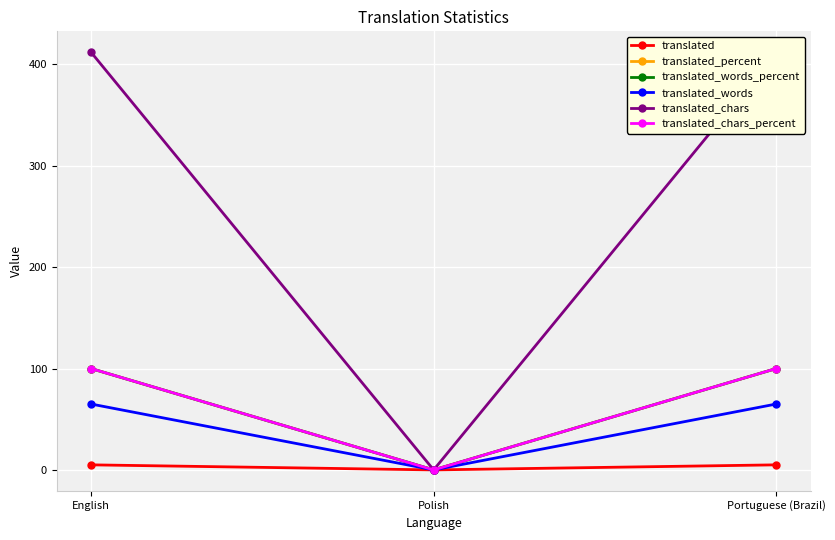

Rank the series by their maximum value, from lowest to highest.

translated, translated_words, translated_percent, translated_words_percent, translated_chars_percent, translated_chars